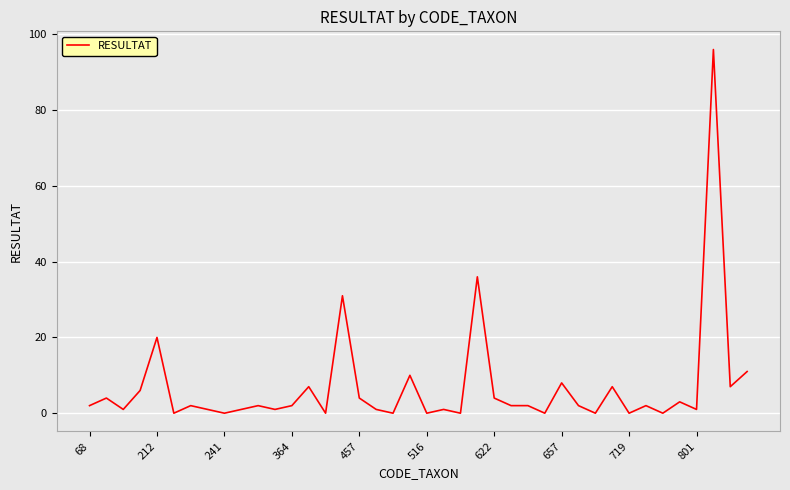

What is the greatest value displayed?

96